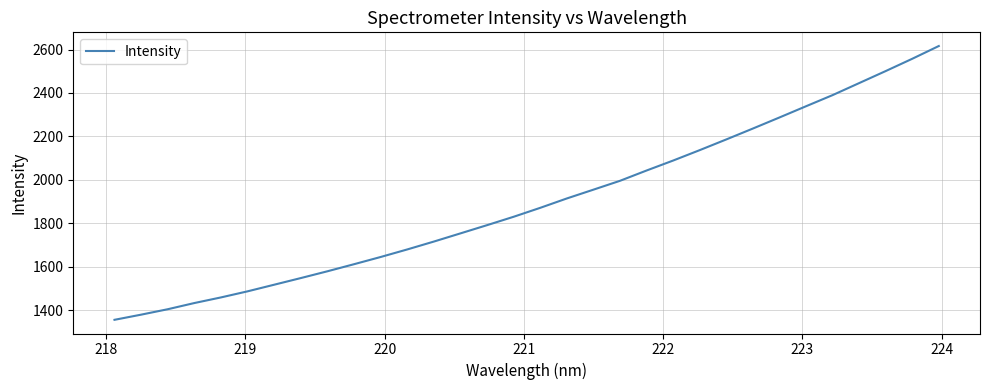

What is the smallest value displayed?

1356.1